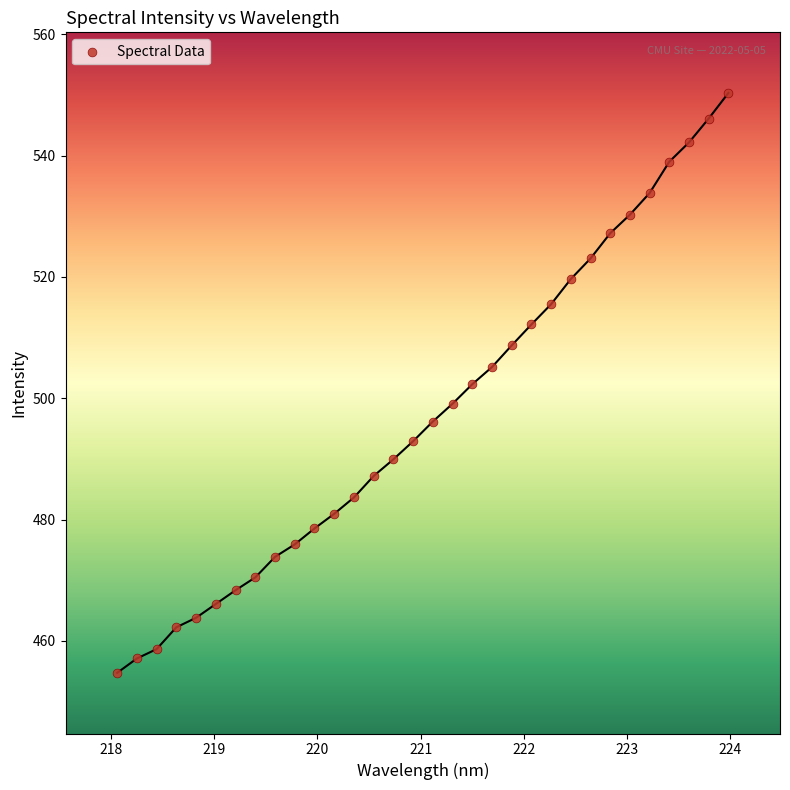

What is the range of Y values (max minus min)?

95.6